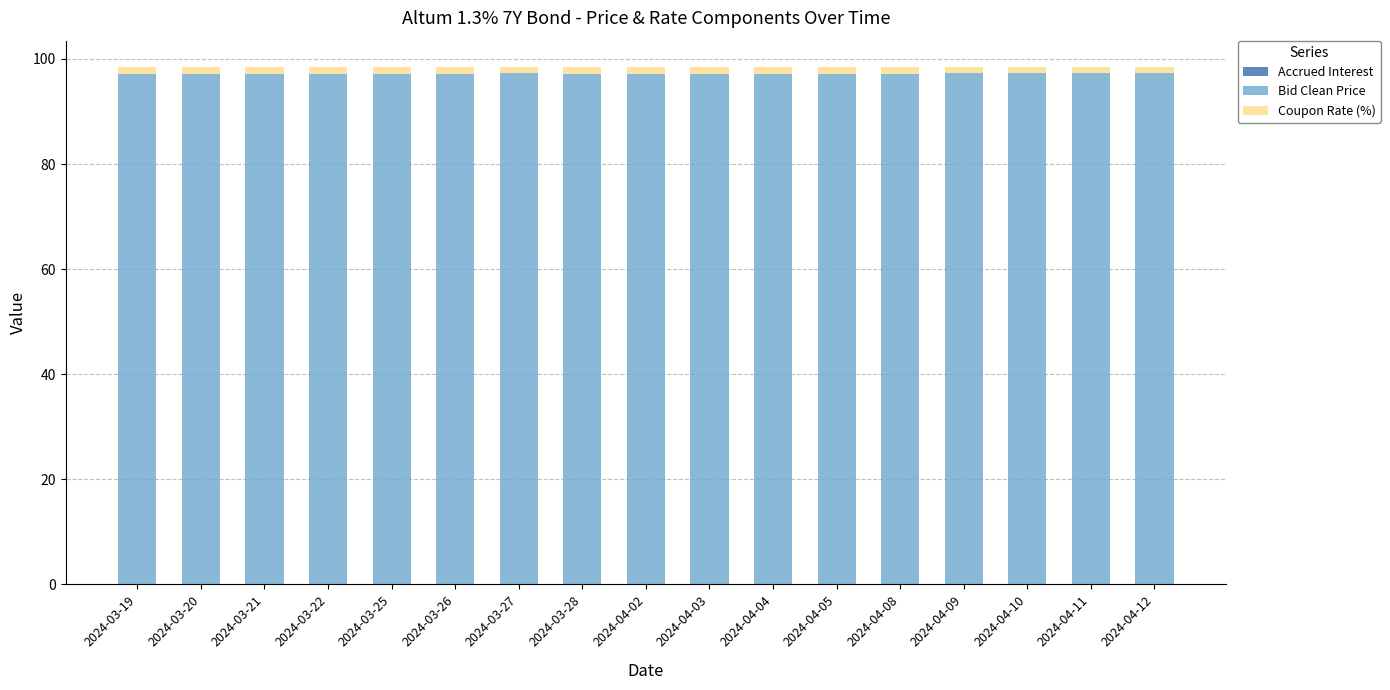

The Coupon Rate (%) series shows 1.3 at 2024-04-02. True or false?

True